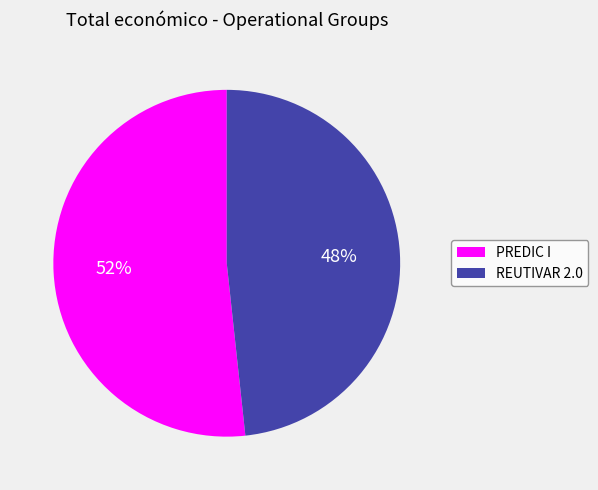

To the nearest percent, what is the average slice percentage?

50%